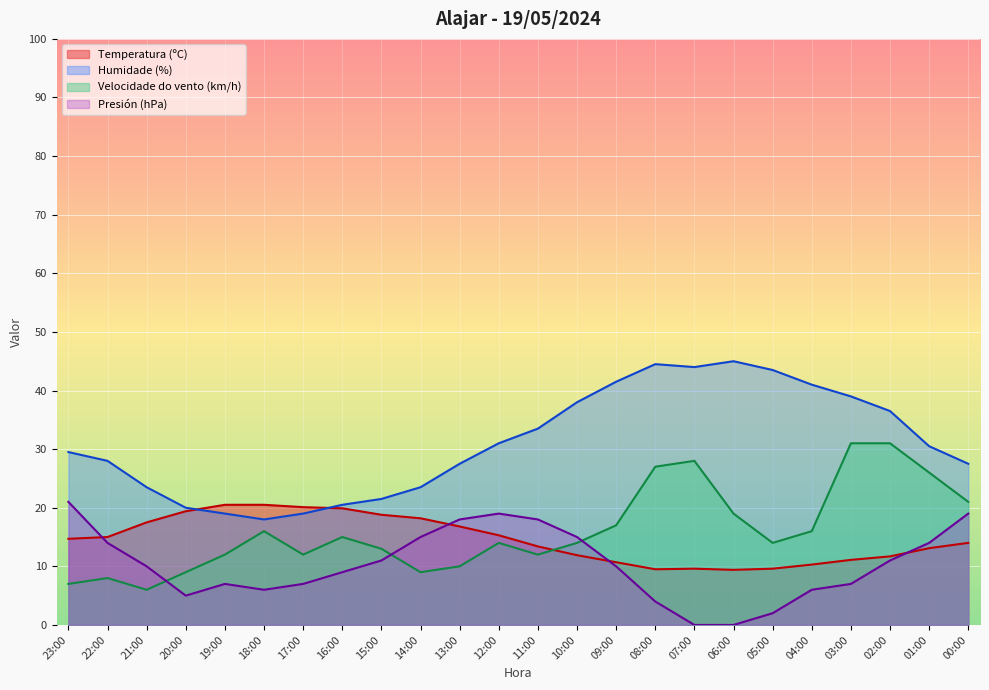

In Presión (hPa) offset, how many points are higher than both neighbors (excluding endpoints)?

2